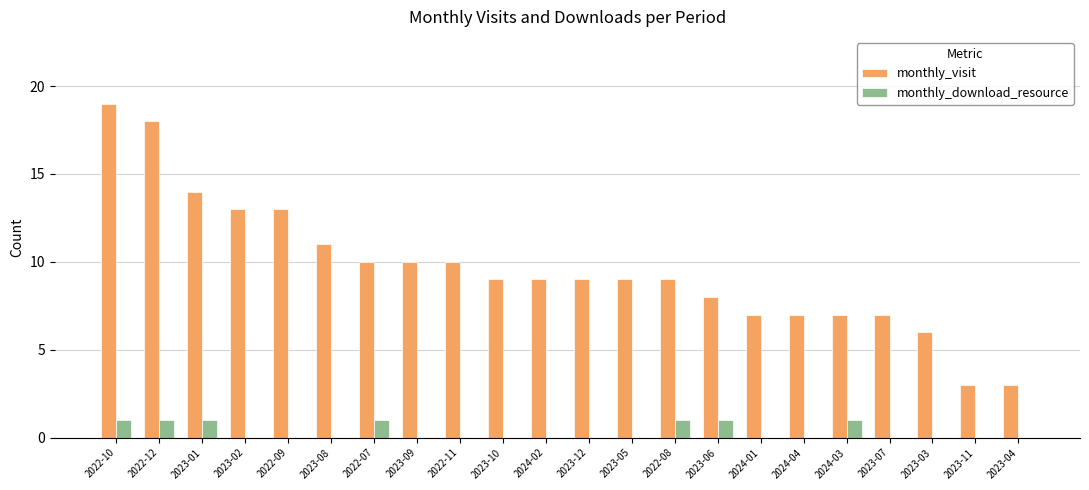

What is the sum of the monthly_visit values at 2023-01 and 2023-02?

27